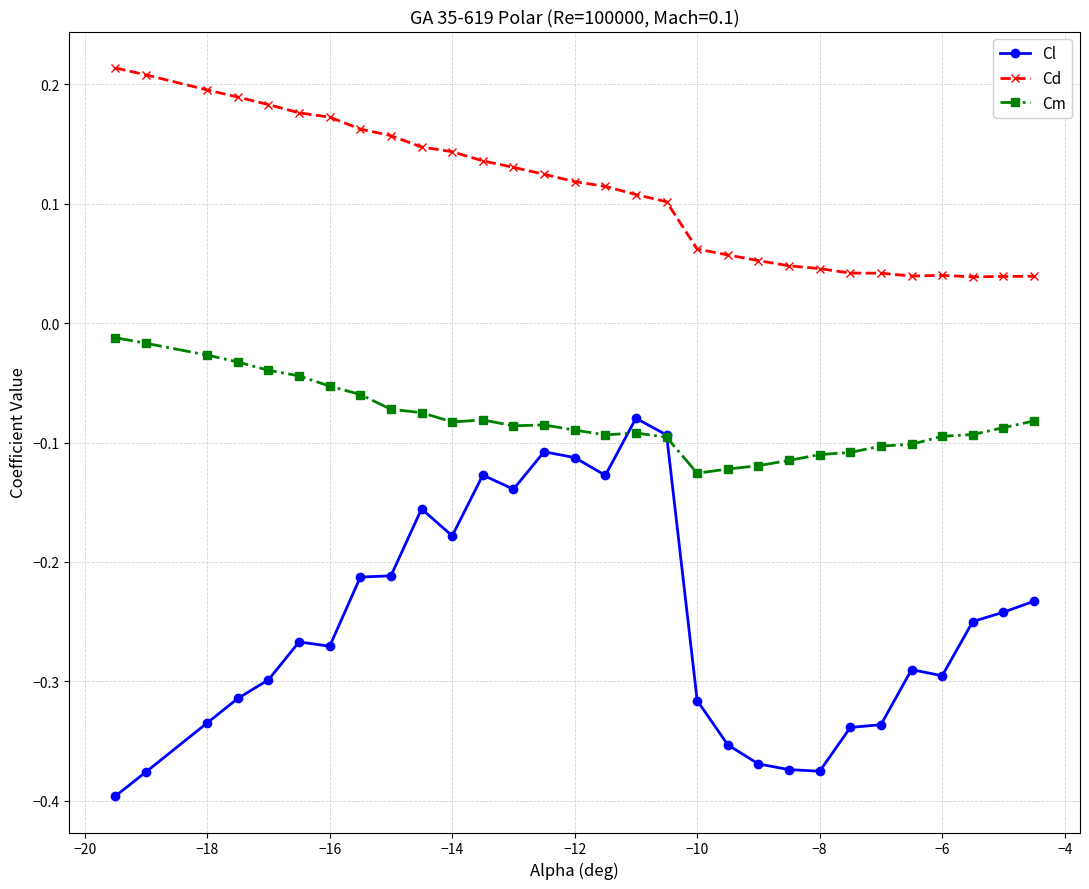

At how many categories does at least one series exceed 0?

30